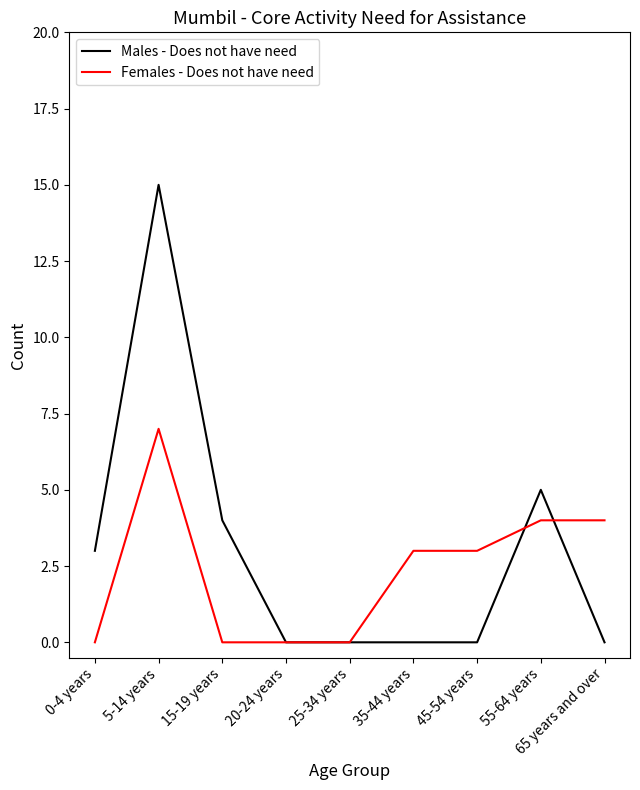

Where is Males - Does not have need nearest to the value 7?

55-64 years